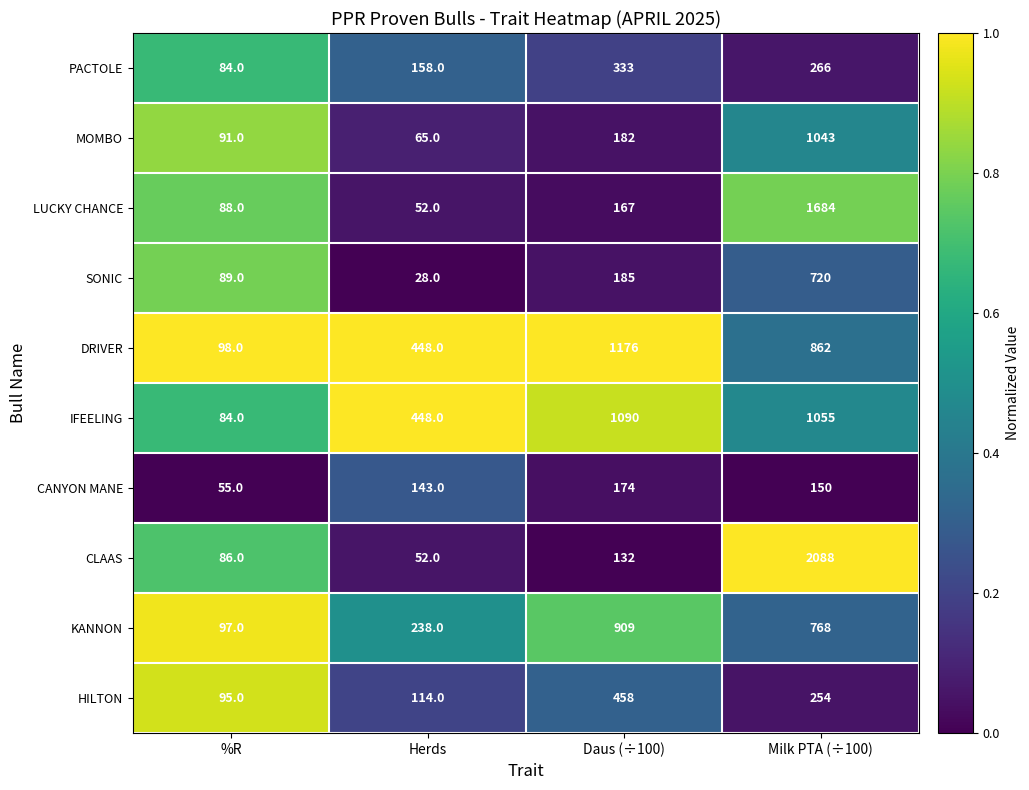

Rank the series by their maximum value, from lowest to highest.

CANYON MANE, PACTOLE, HILTON, SONIC, KANNON, MOMBO, IFEELING, DRIVER, LUCKY CHANCE, CLAAS